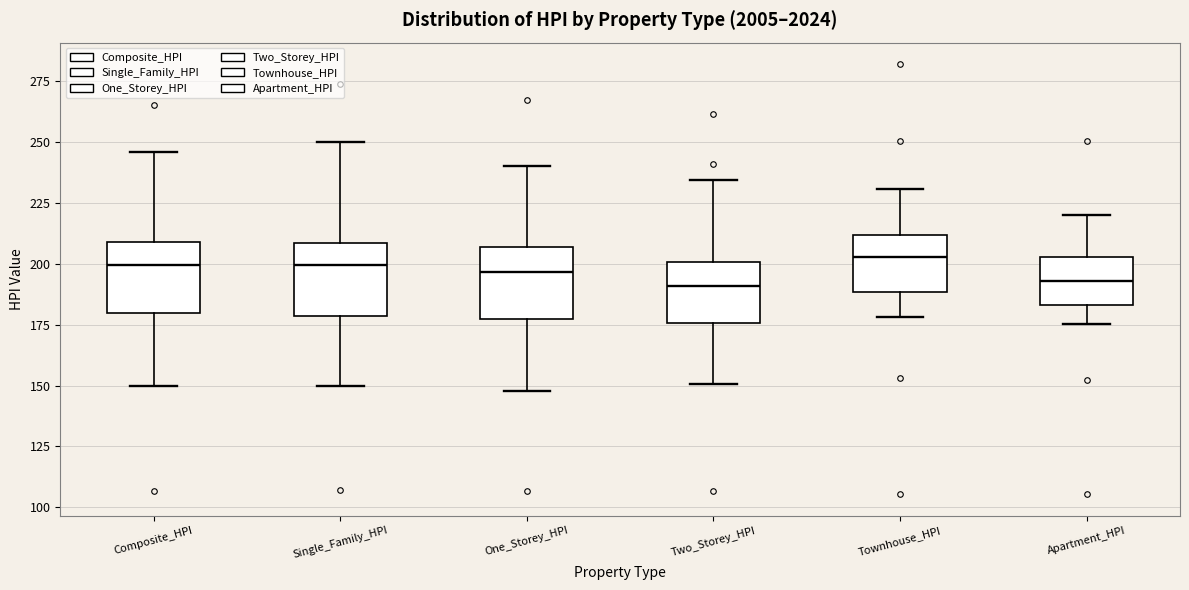

Reading left to right, transcribe this box plot: for each box, give where its median line is, the range the box spans, and where its two whiskers end, as read against the y-axis. The values are not printed on the chart, so give them approximately, as read against the axis.

Composite_HPI: median 200, box 180 to 210, whiskers 150 to 245
Single_Family_HPI: median 200, box 180 to 210, whiskers 150 to 250
One_Storey_HPI: median 195, box 175 to 205, whiskers 150 to 240
Two_Storey_HPI: median 190, box 175 to 200, whiskers 150 to 235
Townhouse_HPI: median 205, box 190 to 210, whiskers 180 to 230
Apartment_HPI: median 195, box 185 to 205, whiskers 175 to 220